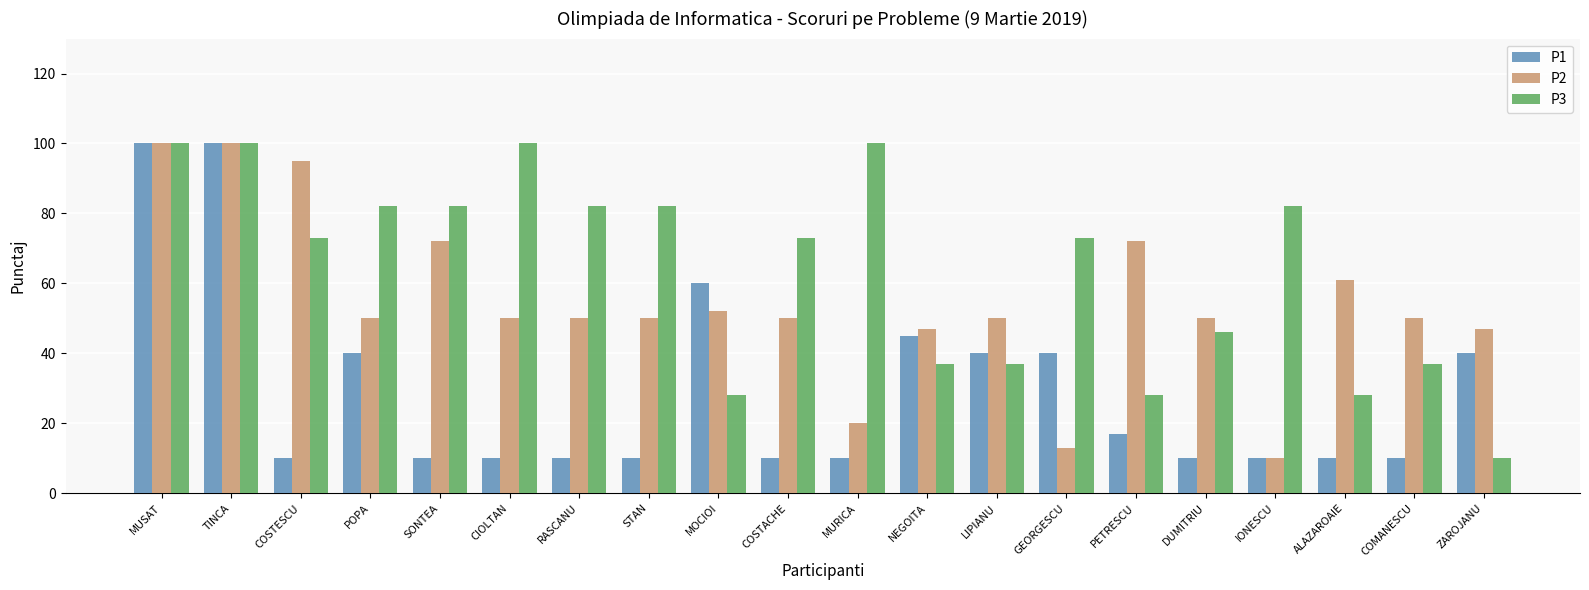

What is the total value across all series at TINCA?

300